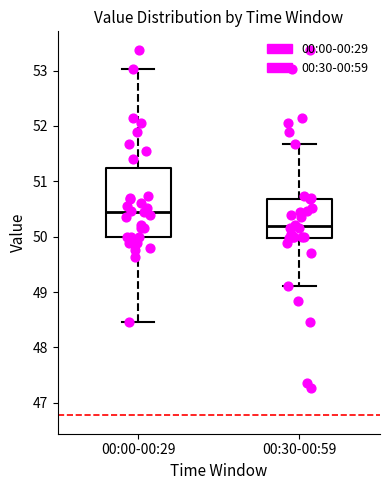

Which box has the highest median line?

00:00-00:29